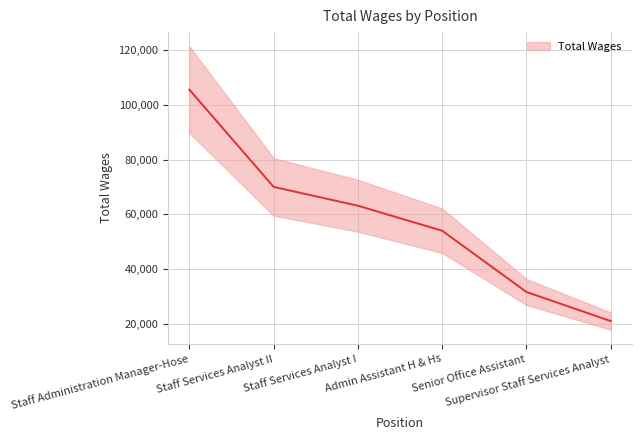

What is the approximate value at Staff Services Analyst II?

70063